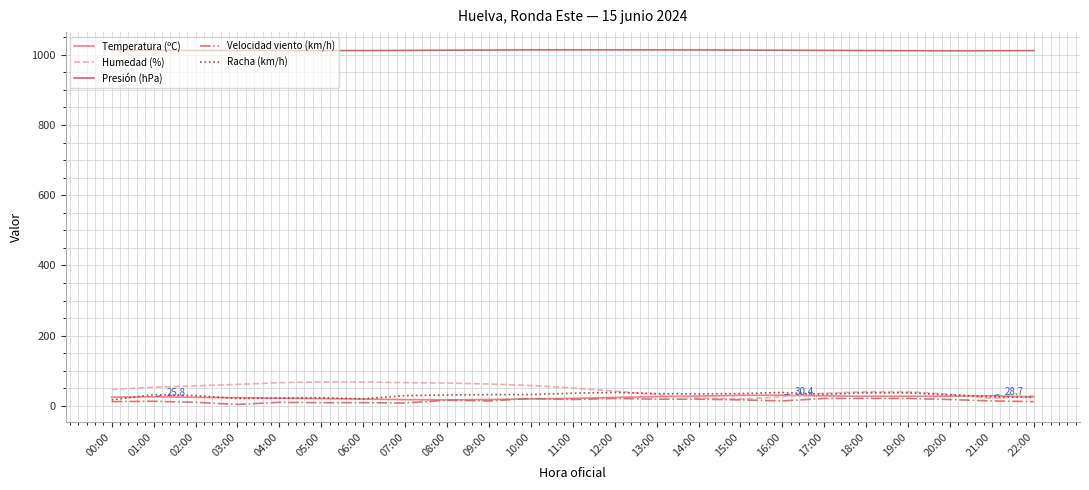

How many lines are shown in the chart?

5